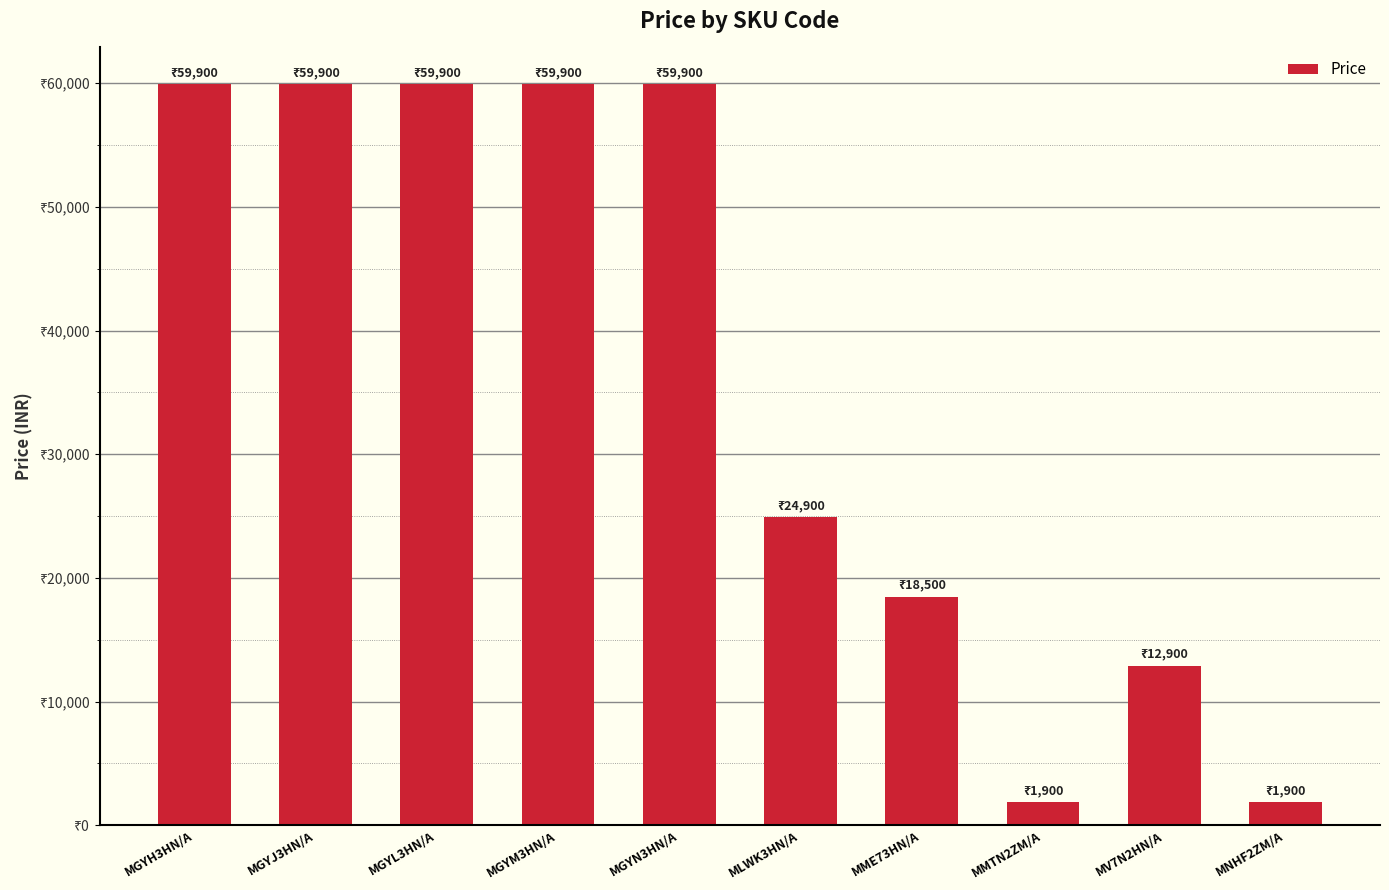

What is the change in value from MME73HN/A to MNHF2ZM/A?

-16600